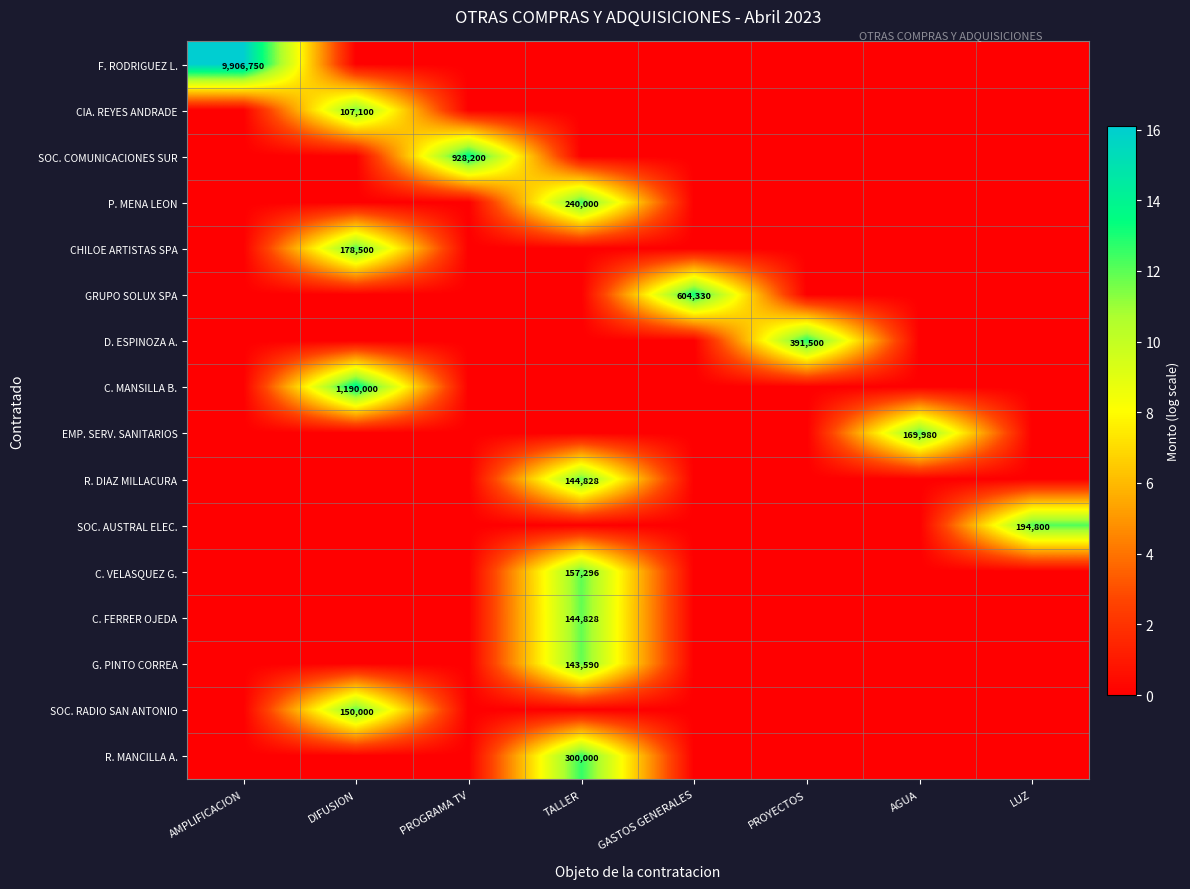

How many values in GRUPO SOLUX SPA are above zero?

1